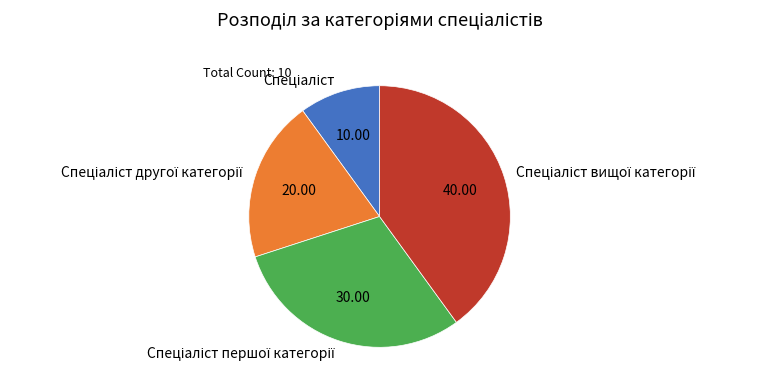

How many segments does this pie chart have?

4